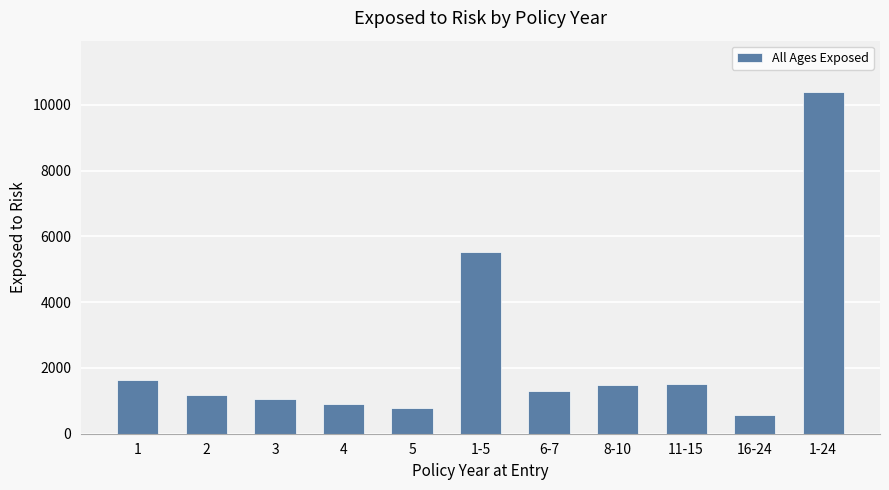

How many data points are less than 1312?

5